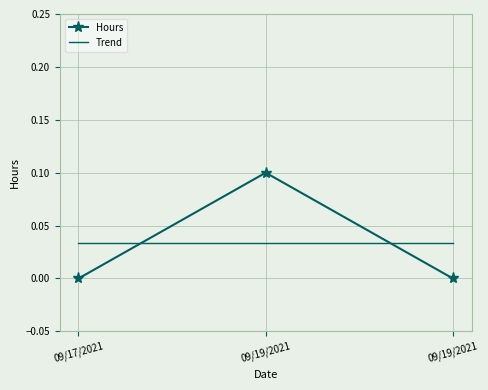

Reading left to right, what are all the values shown in this chart?

0.0	0.1	0.0